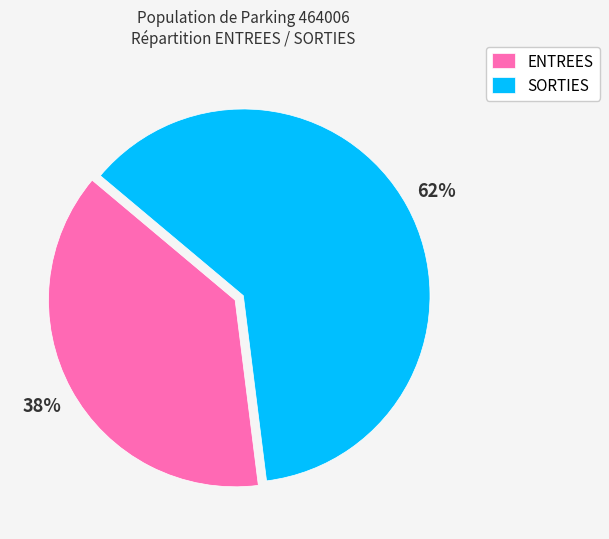

Do SORTIES and ENTREES together represent more than half of the pie?

Yes